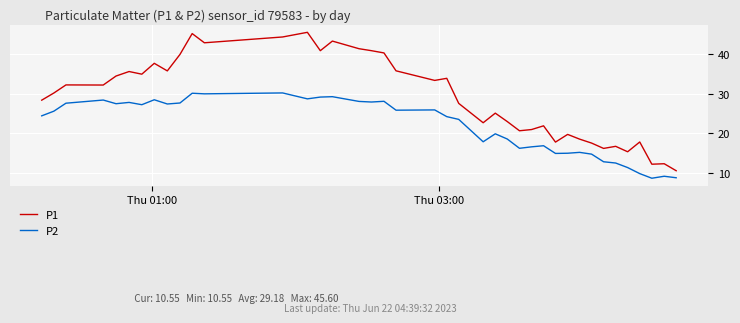

What is the maximum value shown in the chart?

45.6